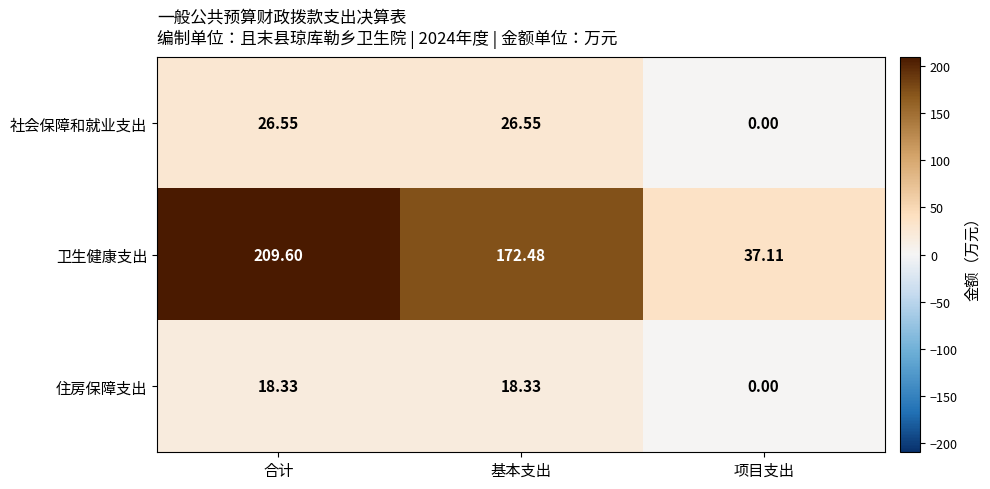

Is the value of 社会保障和就业支出 at 项目支出 greater than the value of 住房保障支出 at 合计?

No